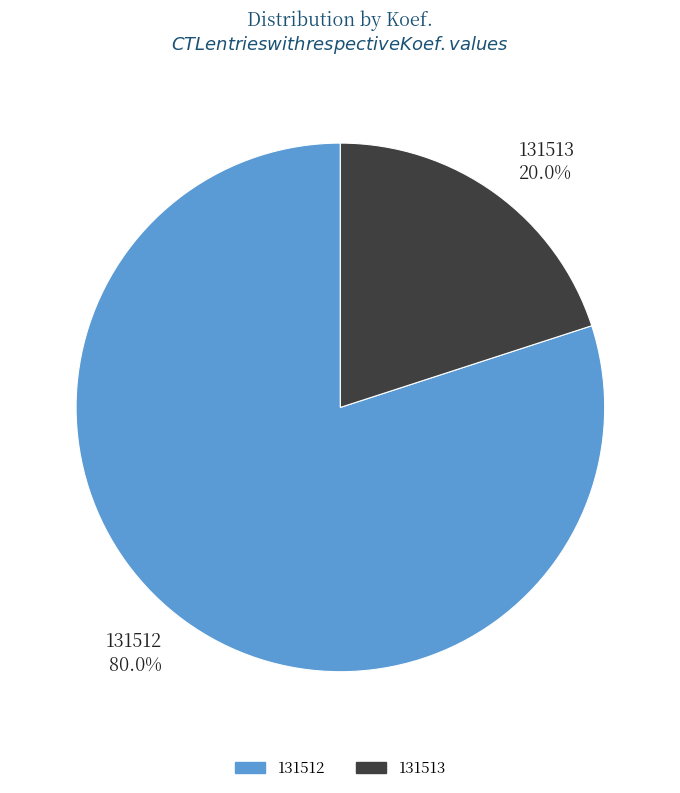

Rank the categories by value from highest to lowest.

131512, 131513